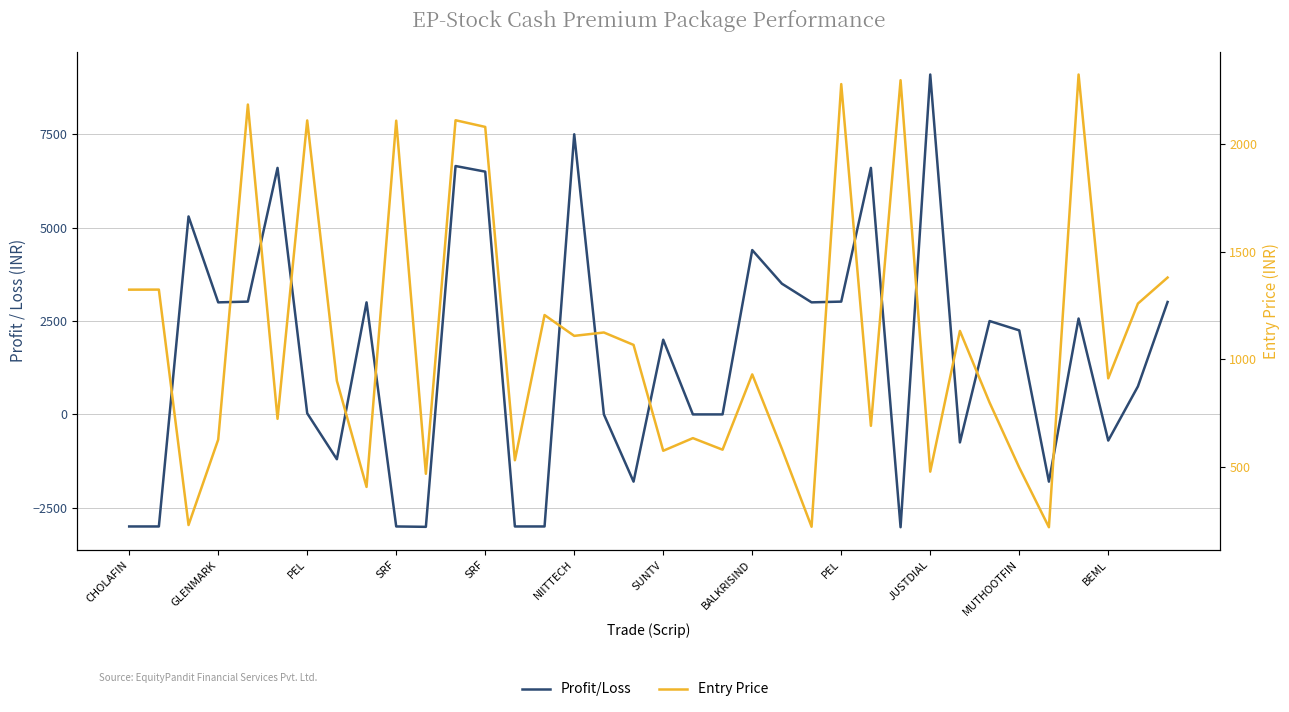

The Profit/Loss series shows 729.3 at MUTHOOTFIN. True or false?

False